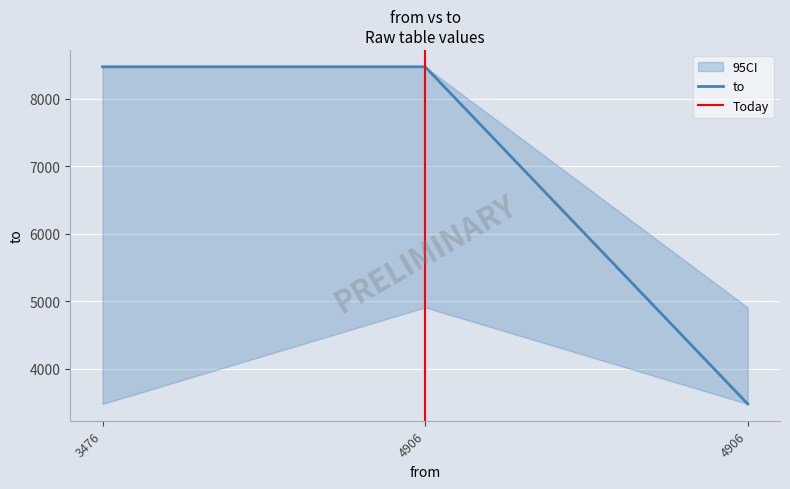

List the labels in order of value, smallest first.

4906, 3476, 4906